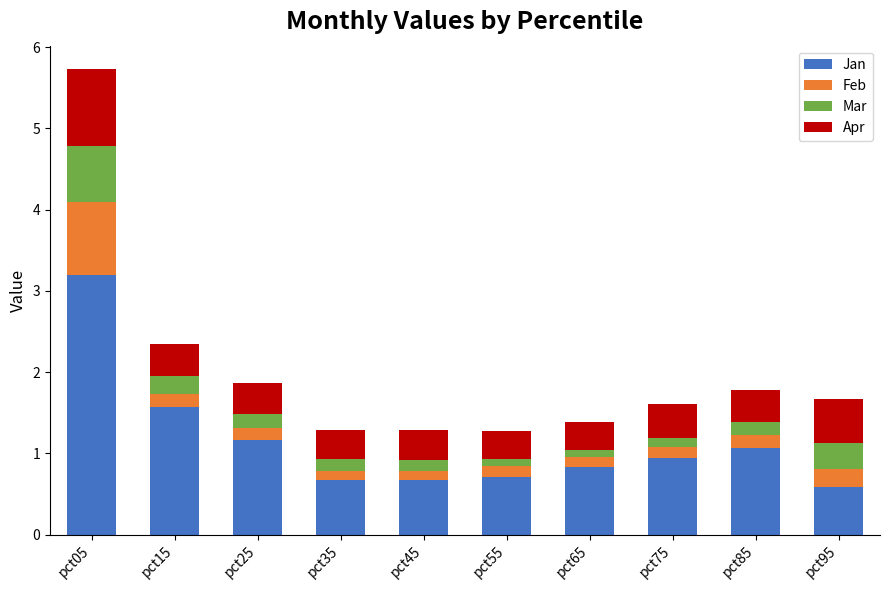

Which category has the highest value in the Jan series?

pct05